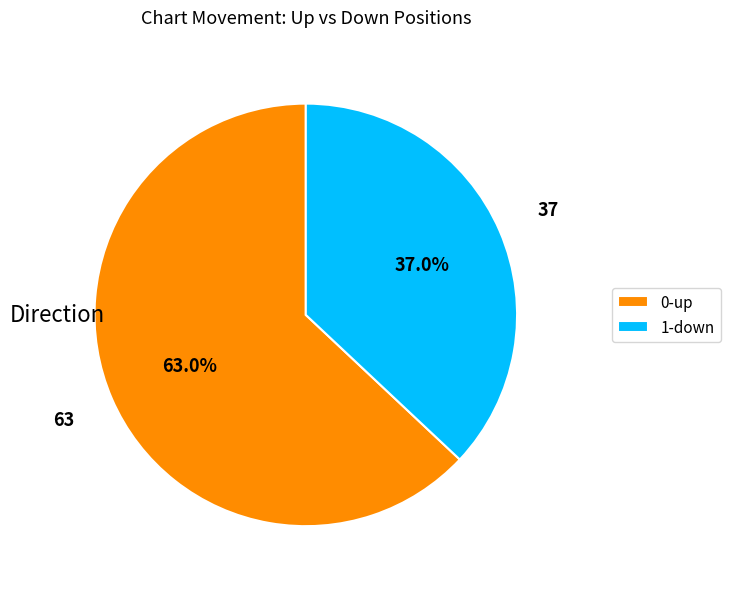

How many slices are in this pie chart?

2